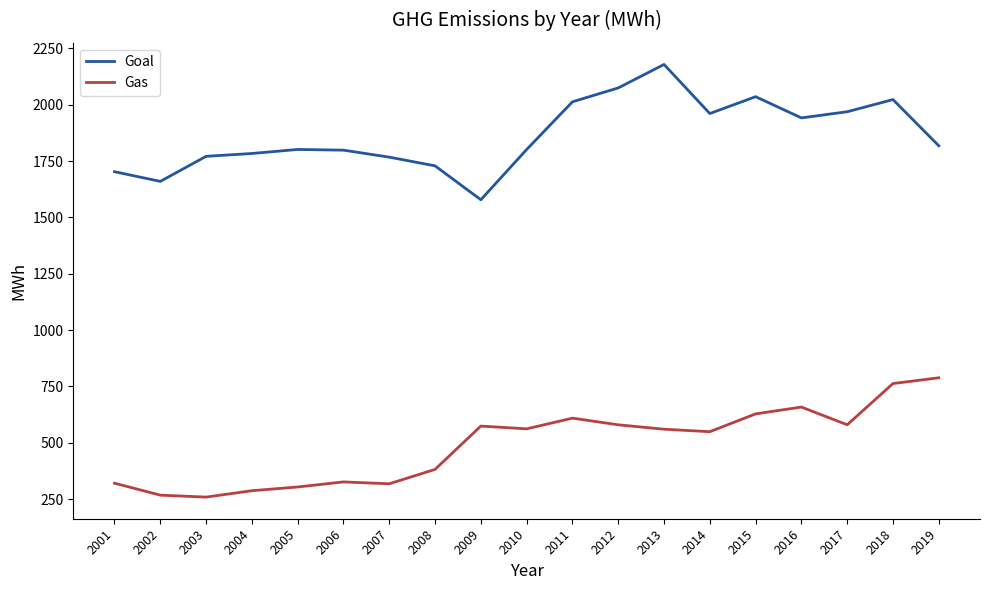

True or false: Gas and Goal cross at least once.

False